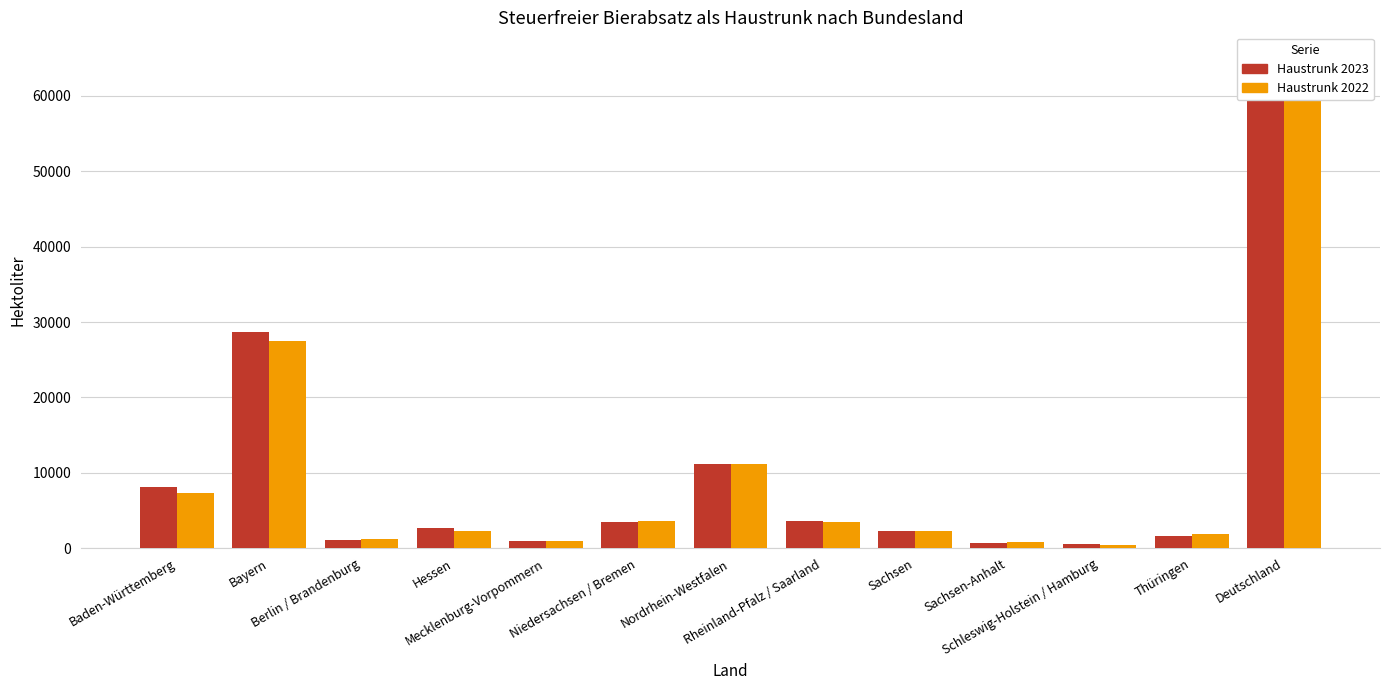

What is the minimum value shown in the chart?

514.5